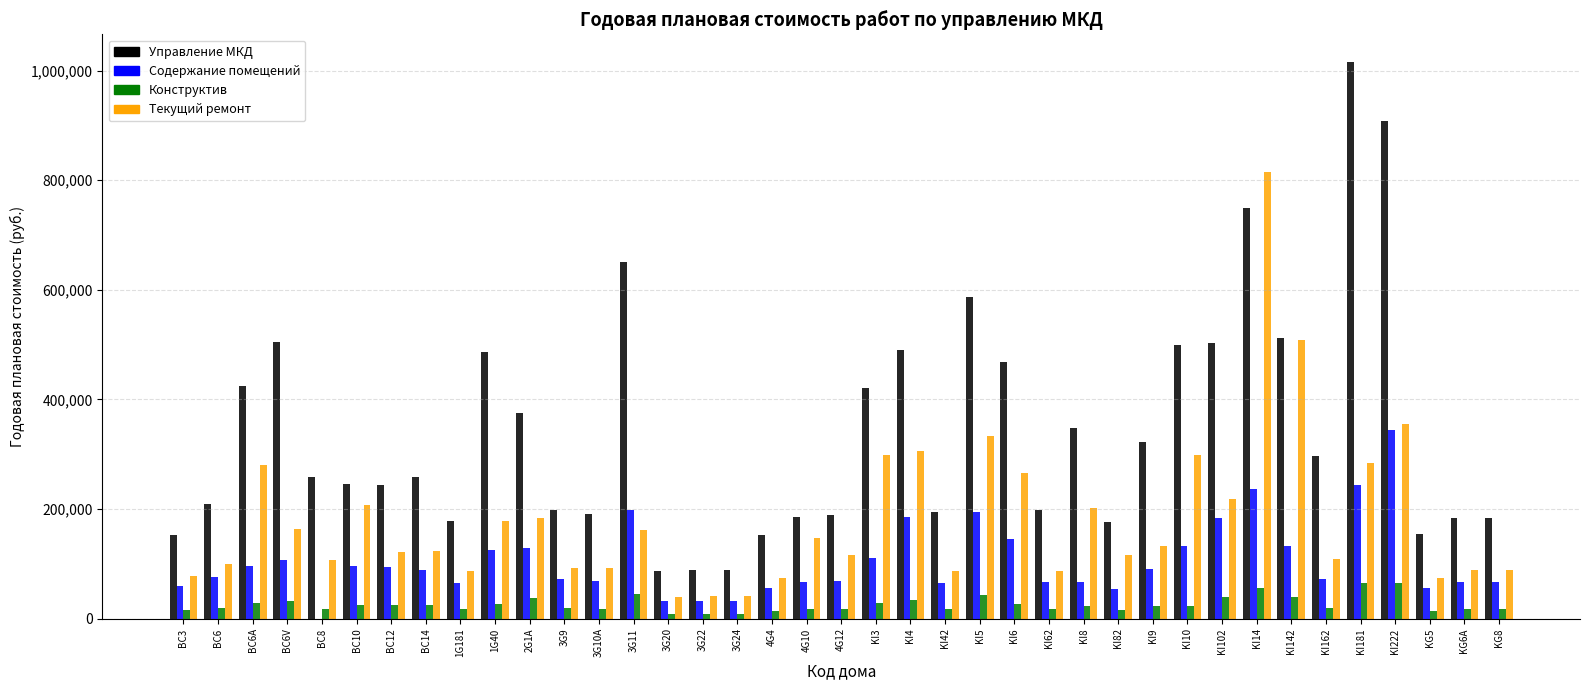

Which category has the highest value in the Содержание помещений series?

KI222